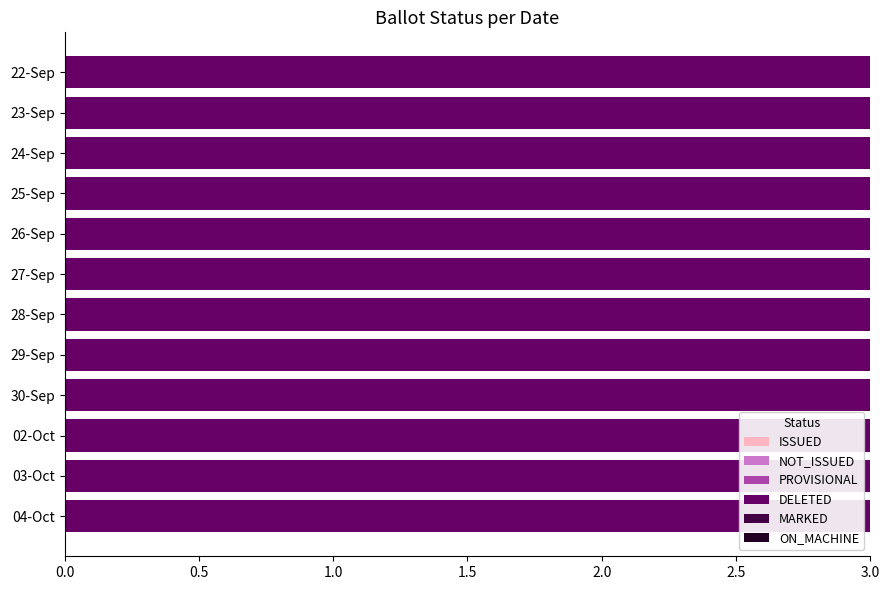

At how many categories does at least one series exceed 1?

12